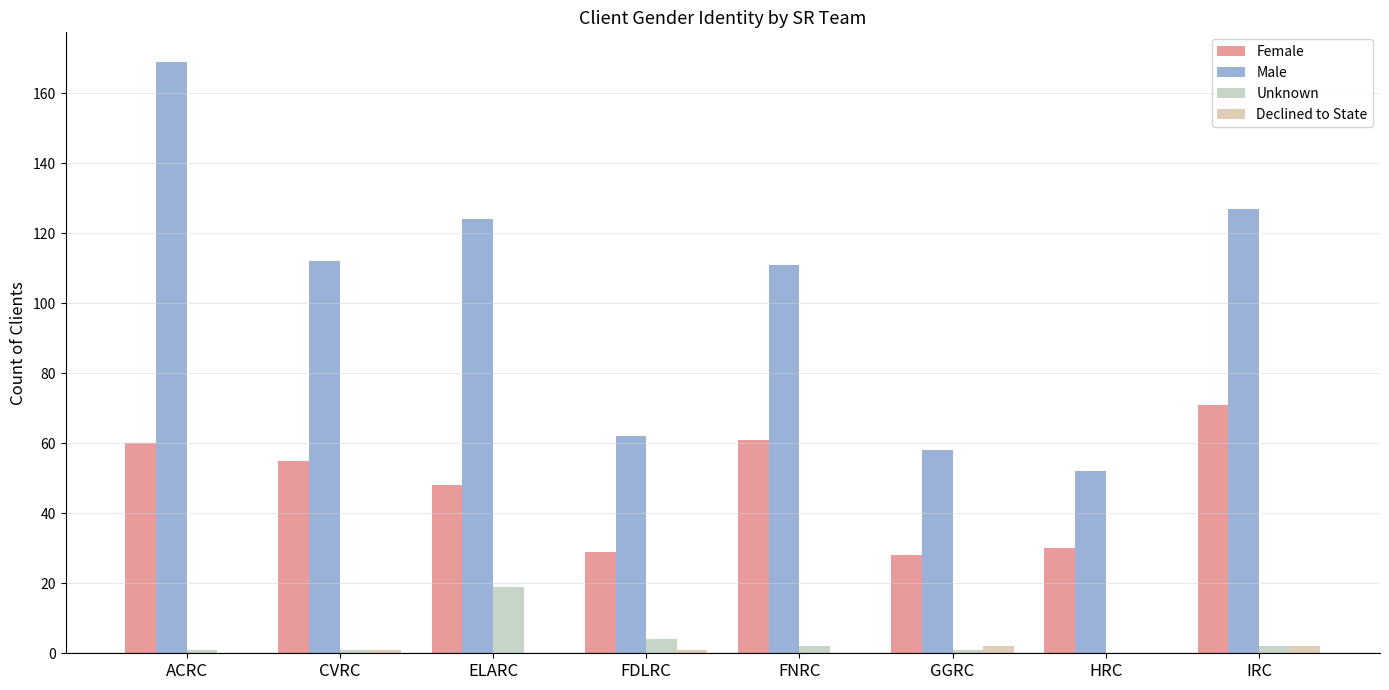

Is the value of Declined to State at HRC greater than the value of Male at IRC?

No